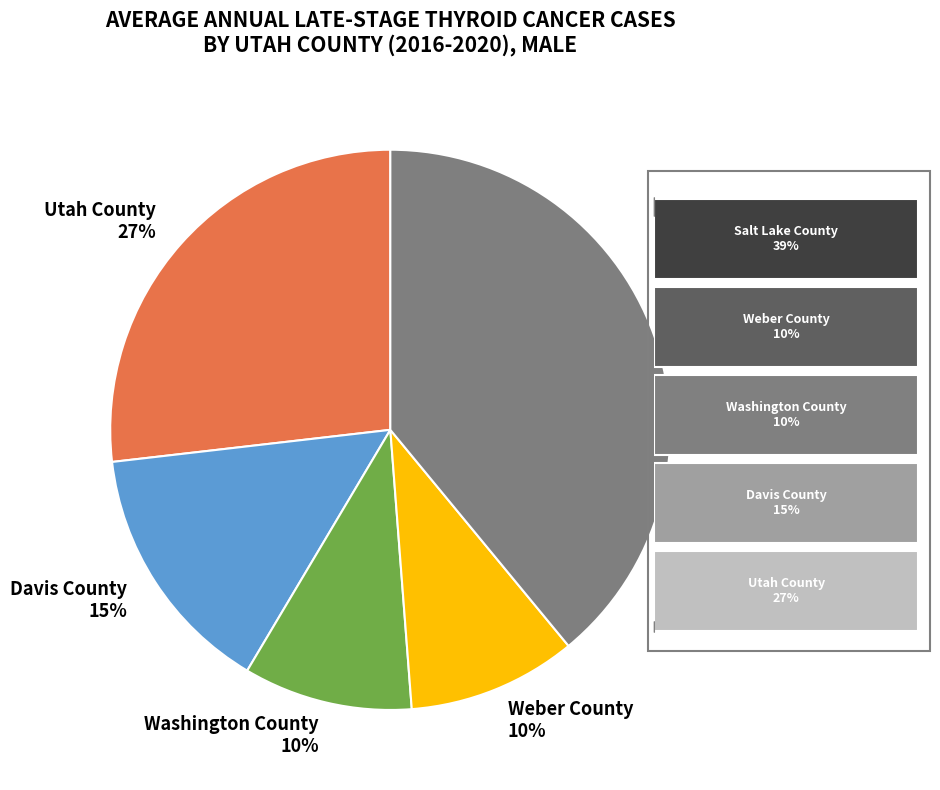

To the nearest percent, what is the difference between the Davis County and Washington County slice percentages?

5%